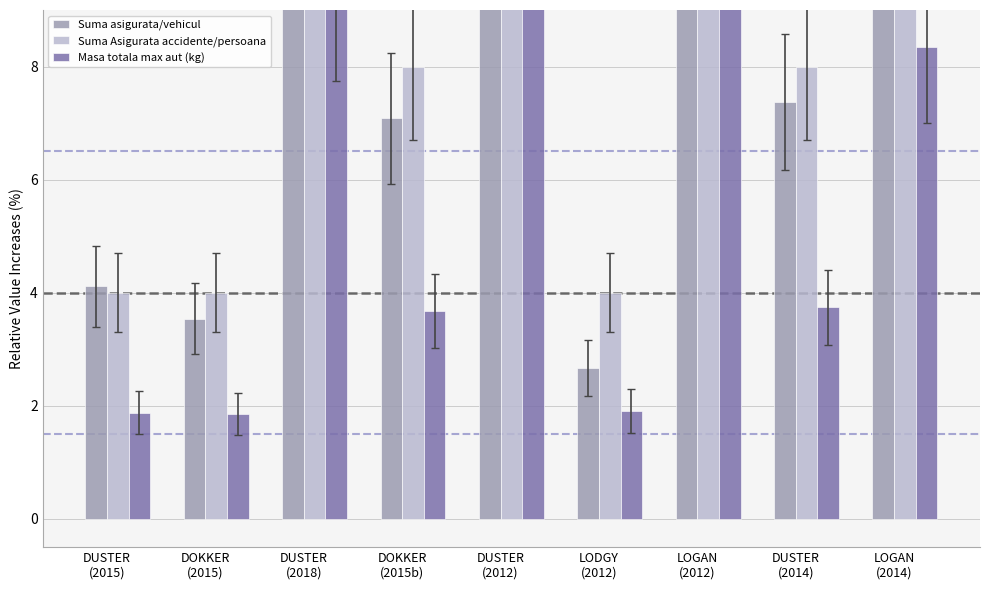

At which label does Suma asigurata/vehicul reach its minimum?

LODGY
(2012)